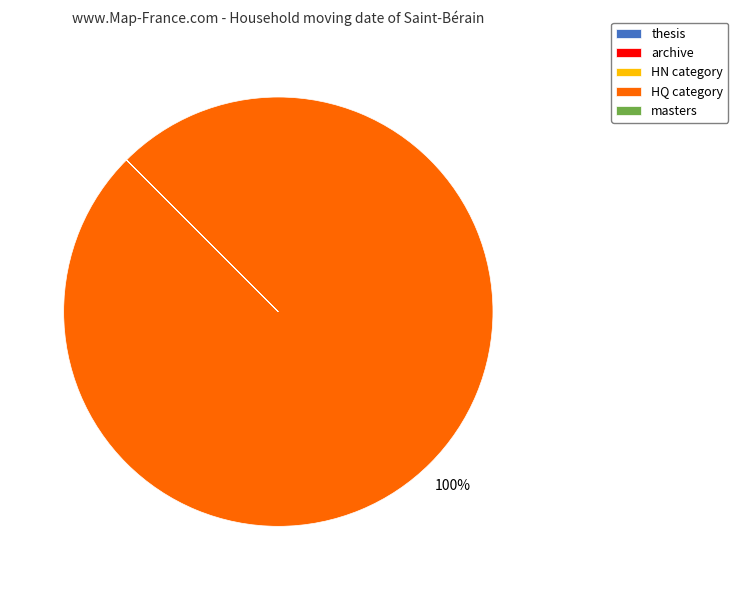

To the nearest percent, what is the difference between the largest and smallest slice percentages?

100%